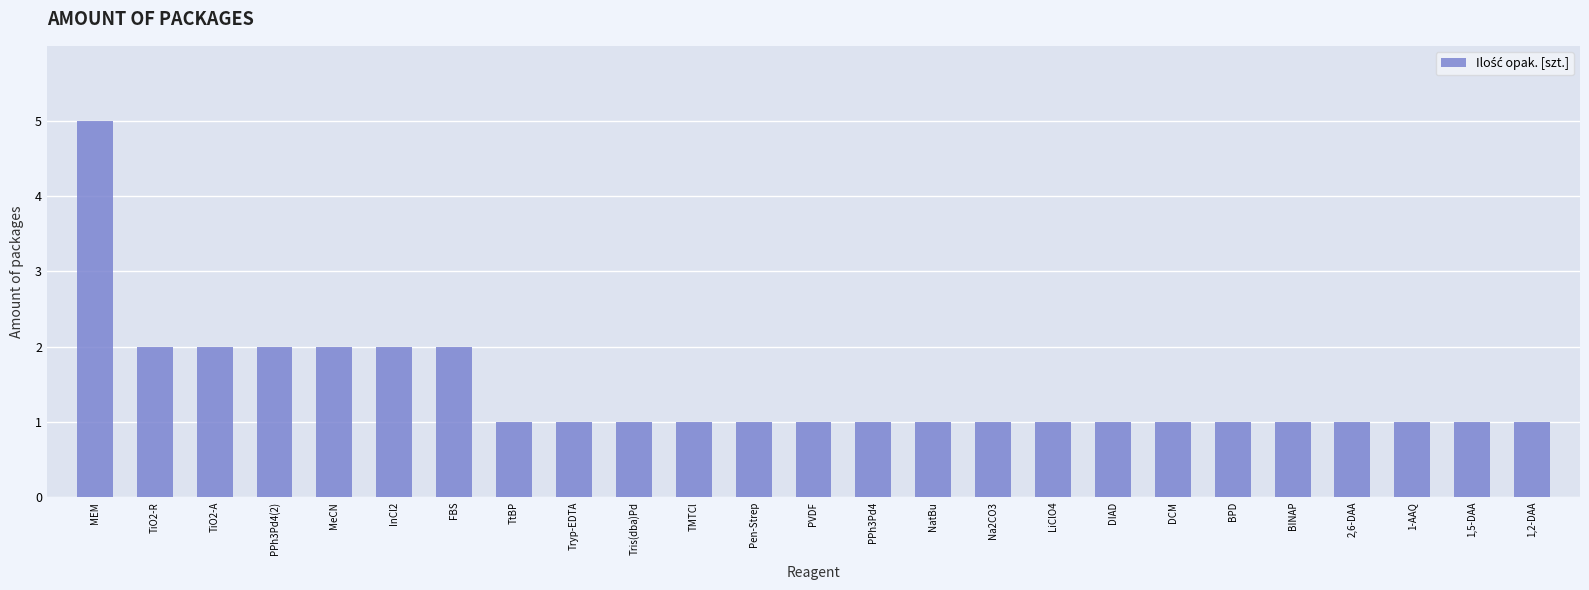

What is the sum of all values?

35